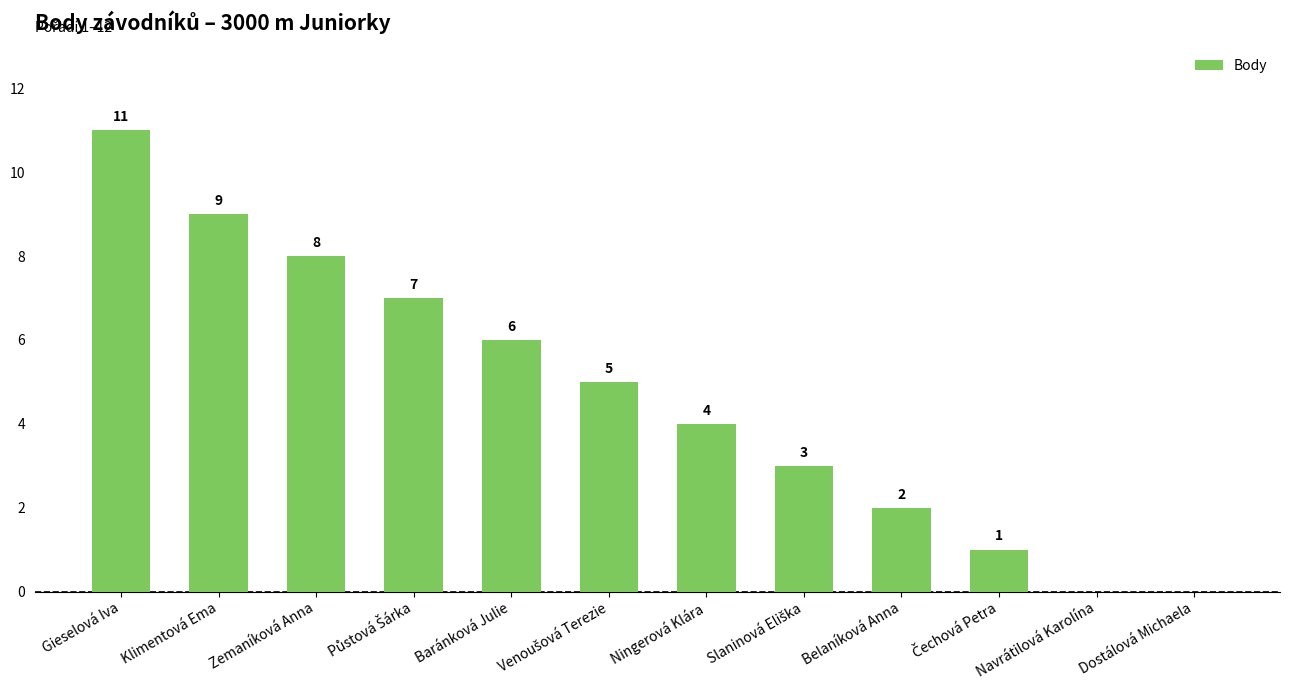

What is the difference between the values at Baránková Julie and Navrátilová Karolína?

6